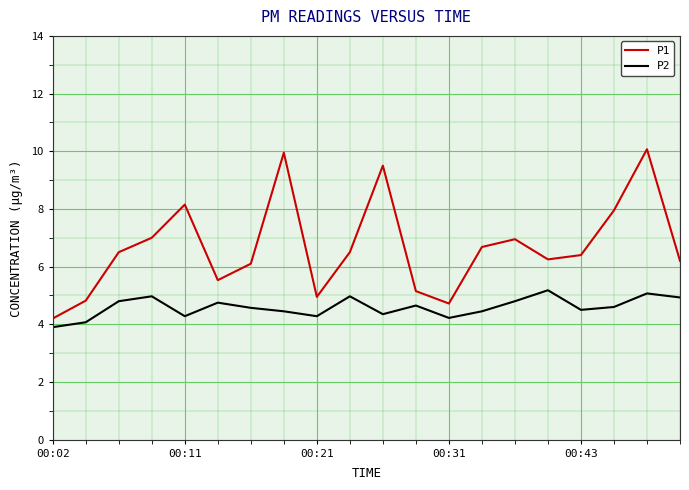

List the series in order of their overall mean, lowest first.

P2, P1